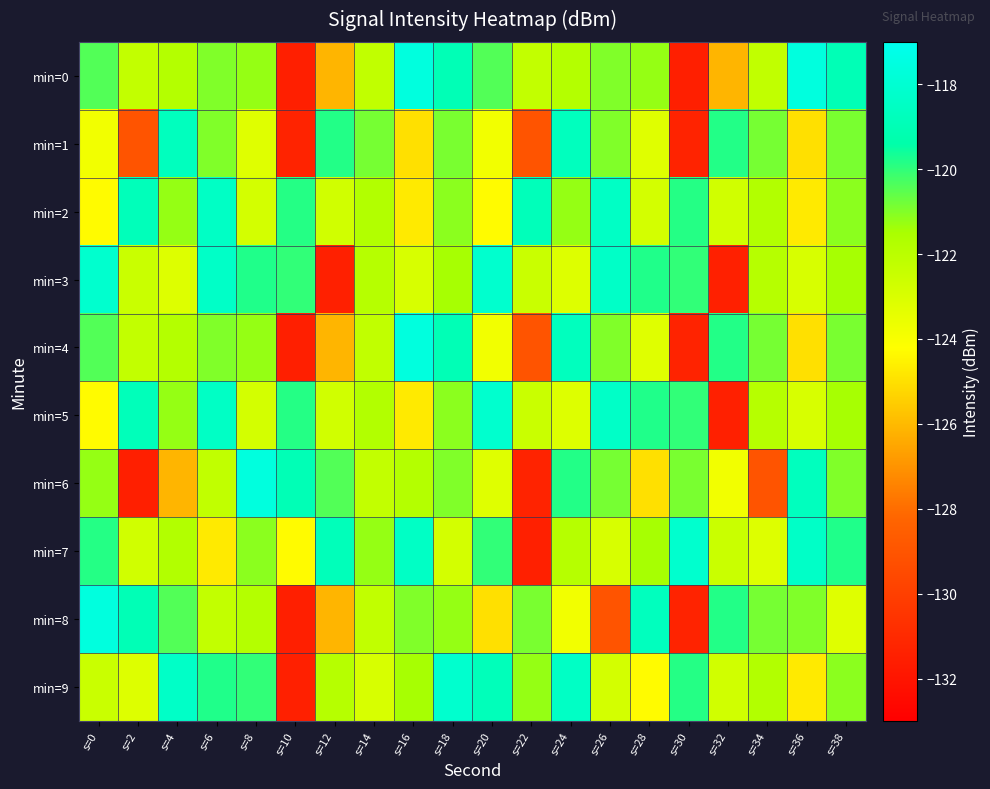

Reading left to right, transcribe all the data shown in this chart.

min=0: s=0=-120.4	s=2=-122.3	s=4=-121.8	s=6=-121.0	s=8=-121.2	s=10=-131.5	s=12=-126.1	s=14=-122.2	s=16=-117.6	s=18=-119.0	s=20=-120.4	s=22=-122.3	s=24=-121.8	s=26=-121.0	s=28=-121.2	s=30=-131.5	s=32=-126.1	s=34=-122.2	s=36=-117.6	s=38=-119.0
min=1: s=0=-123.8	s=2=-129.0	s=4=-118.7	s=6=-121.0	s=8=-123.2	s=10=-131.3	s=12=-119.8	s=14=-120.9	s=16=-125.0	s=18=-120.9	s=20=-123.8	s=22=-129.0	s=24=-118.7	s=26=-121.0	s=28=-123.2	s=30=-131.3	s=32=-119.8	s=34=-120.9	s=36=-125.0	s=38=-120.9
min=2: s=0=-124.3	s=2=-118.8	s=4=-121.2	s=6=-118.5	s=8=-122.8	s=10=-119.8	s=12=-122.7	s=14=-121.8	s=16=-124.7	s=18=-121.1	s=20=-124.3	s=22=-118.8	s=24=-121.2	s=26=-118.5	s=28=-122.8	s=30=-119.8	s=32=-122.7	s=34=-121.8	s=36=-124.7	s=38=-121.1
min=3: s=0=-118.1	s=2=-122.5	s=4=-123.1	s=6=-118.4	s=8=-119.8	s=10=-120.0	s=12=-131.4	s=14=-121.9	s=16=-123.0	s=18=-121.4	s=20=-118.1	s=22=-122.5	s=24=-123.1	s=26=-118.4	s=28=-119.8	s=30=-120.0	s=32=-131.4	s=34=-121.9	s=36=-123.0	s=38=-121.4
min=4: s=0=-120.4	s=2=-122.3	s=4=-121.8	s=6=-121.0	s=8=-121.2	s=10=-131.5	s=12=-126.1	s=14=-122.2	s=16=-117.6	s=18=-119.0	s=20=-123.8	s=22=-129.0	s=24=-118.7	s=26=-121.0	s=28=-123.2	s=30=-131.3	s=32=-119.8	s=34=-120.9	s=36=-125.0	s=38=-120.9
min=5: s=0=-124.3	s=2=-118.8	s=4=-121.2	s=6=-118.5	s=8=-122.8	s=10=-119.8	s=12=-122.7	s=14=-121.8	s=16=-124.7	s=18=-121.1	s=20=-118.1	s=22=-122.5	s=24=-123.1	s=26=-118.4	s=28=-119.8	s=30=-120.0	s=32=-131.4	s=34=-121.9	s=36=-123.0	s=38=-121.4
min=6: s=0=-121.2	s=2=-131.5	s=4=-126.1	s=6=-122.2	s=8=-117.6	s=10=-119.0	s=12=-120.4	s=14=-122.3	s=16=-121.8	s=18=-121.0	s=20=-123.2	s=22=-131.3	s=24=-119.8	s=26=-120.9	s=28=-125.0	s=30=-120.9	s=32=-123.8	s=34=-129.0	s=36=-118.7	s=38=-121.0
min=7: s=0=-119.8	s=2=-122.7	s=4=-121.8	s=6=-124.7	s=8=-121.1	s=10=-124.3	s=12=-118.8	s=14=-121.2	s=16=-118.5	s=18=-122.8	s=20=-120.0	s=22=-131.4	s=24=-121.9	s=26=-123.0	s=28=-121.4	s=30=-118.1	s=32=-122.5	s=34=-123.1	s=36=-118.4	s=38=-119.8
min=8: s=0=-117.6	s=2=-119.0	s=4=-120.4	s=6=-122.3	s=8=-121.8	s=10=-131.5	s=12=-126.1	s=14=-122.2	s=16=-121.0	s=18=-121.2	s=20=-125.0	s=22=-120.9	s=24=-123.8	s=26=-129.0	s=28=-118.7	s=30=-131.3	s=32=-119.8	s=34=-120.9	s=36=-121.0	s=38=-123.2
min=9: s=0=-122.5	s=2=-123.1	s=4=-118.4	s=6=-119.8	s=8=-120.0	s=10=-131.4	s=12=-121.9	s=14=-123.0	s=16=-121.4	s=18=-118.1	s=20=-118.8	s=22=-121.2	s=24=-118.5	s=26=-122.8	s=28=-124.3	s=30=-119.8	s=32=-122.7	s=34=-121.8	s=36=-124.7	s=38=-121.1